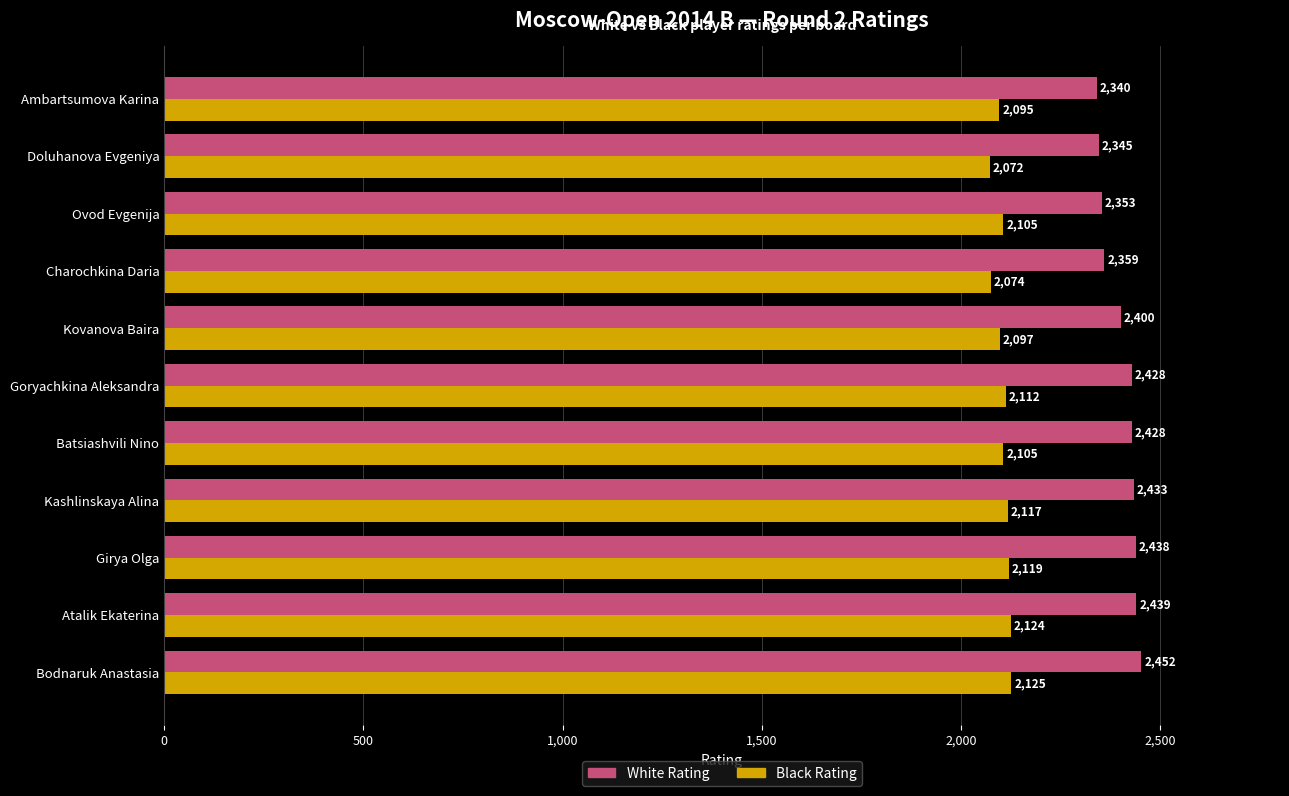

How many categories are shown in the chart?

11